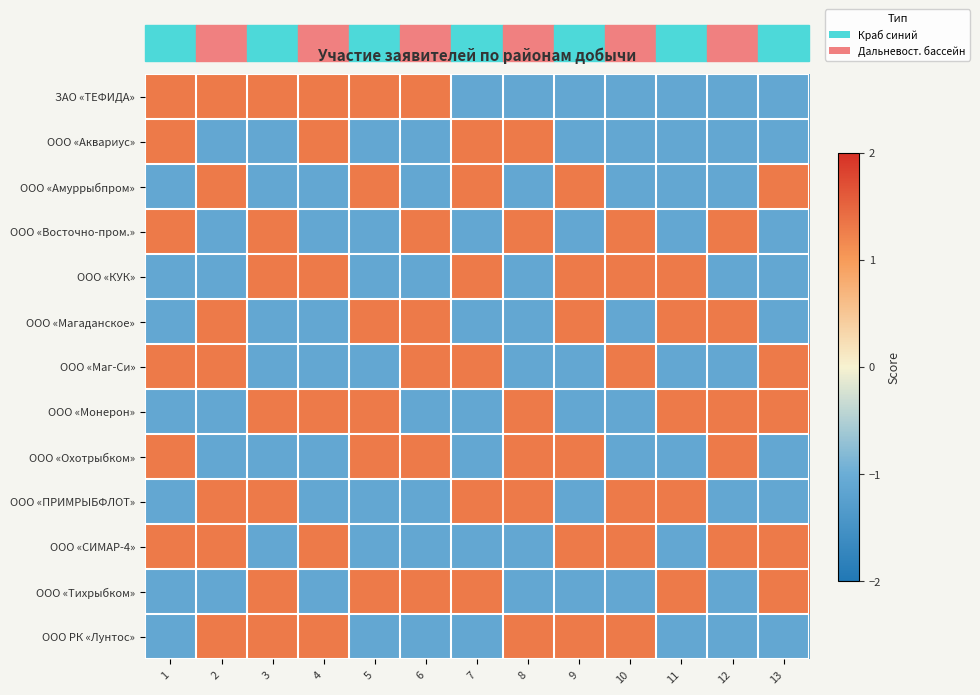

Reading left to right, extract all data points from this chart.

ЗАО «ТЕФИДА»: 1=1.3	2=1.3	3=1.3	4=1.3	5=1.3	6=1.3	7=-1.1	8=-1.1	9=-1.1	10=-1.1	11=-1.1	12=-1.1	13=-1.1
ООО «Аквариус»: 1=1.3	2=-1.1	3=-1.1	4=1.3	5=-1.1	6=-1.1	7=1.3	8=1.3	9=-1.1	10=-1.1	11=-1.1	12=-1.1	13=-1.1
ООО «Амуррыбпром»: 1=-1.1	2=1.3	3=-1.1	4=-1.1	5=1.3	6=-1.1	7=1.3	8=-1.1	9=1.3	10=-1.1	11=-1.1	12=-1.1	13=1.3
ООО «Восточно-пром.»: 1=1.3	2=-1.1	3=1.3	4=-1.1	5=-1.1	6=1.3	7=-1.1	8=1.3	9=-1.1	10=1.3	11=-1.1	12=1.3	13=-1.1
ООО «КУК»: 1=-1.1	2=-1.1	3=1.3	4=1.3	5=-1.1	6=-1.1	7=1.3	8=-1.1	9=1.3	10=1.3	11=1.3	12=-1.1	13=-1.1
ООО «Магаданское»: 1=-1.1	2=1.3	3=-1.1	4=-1.1	5=1.3	6=1.3	7=-1.1	8=-1.1	9=1.3	10=-1.1	11=1.3	12=1.3	13=-1.1
ООО «Маг-Си»: 1=1.3	2=1.3	3=-1.1	4=-1.1	5=-1.1	6=1.3	7=1.3	8=-1.1	9=-1.1	10=1.3	11=-1.1	12=-1.1	13=1.3
ООО «Монерон»: 1=-1.1	2=-1.1	3=1.3	4=1.3	5=1.3	6=-1.1	7=-1.1	8=1.3	9=-1.1	10=-1.1	11=1.3	12=1.3	13=1.3
ООО «Охотрыбком»: 1=1.3	2=-1.1	3=-1.1	4=-1.1	5=1.3	6=1.3	7=-1.1	8=1.3	9=1.3	10=-1.1	11=-1.1	12=1.3	13=-1.1
ООО «ПРИМРЫБФЛОТ»: 1=-1.1	2=1.3	3=1.3	4=-1.1	5=-1.1	6=-1.1	7=1.3	8=1.3	9=-1.1	10=1.3	11=1.3	12=-1.1	13=-1.1
ООО «СИМАР-4»: 1=1.3	2=1.3	3=-1.1	4=1.3	5=-1.1	6=-1.1	7=-1.1	8=-1.1	9=1.3	10=1.3	11=-1.1	12=1.3	13=1.3
ООО «Тихрыбком»: 1=-1.1	2=-1.1	3=1.3	4=-1.1	5=1.3	6=1.3	7=1.3	8=-1.1	9=-1.1	10=-1.1	11=1.3	12=-1.1	13=1.3
ООО РК «Лунтос»: 1=-1.1	2=1.3	3=1.3	4=1.3	5=-1.1	6=-1.1	7=-1.1	8=1.3	9=1.3	10=1.3	11=-1.1	12=-1.1	13=-1.1